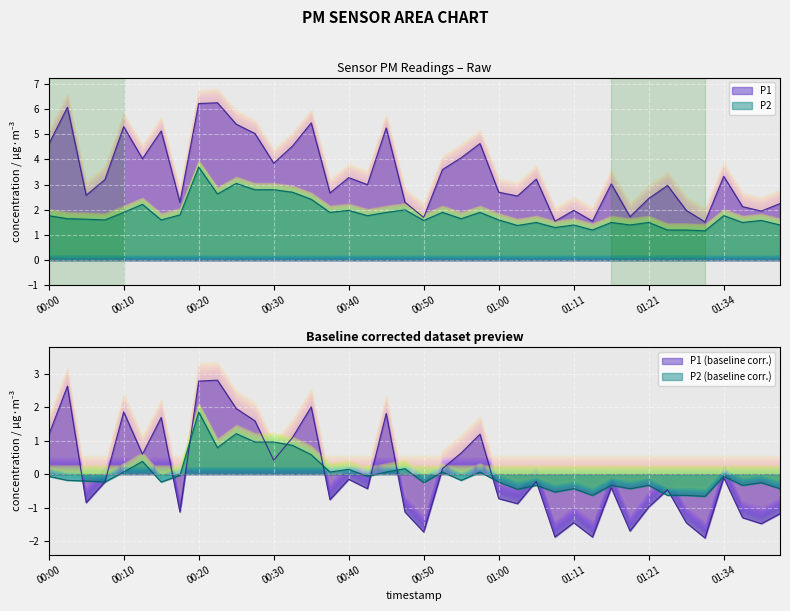

Which series changed the most between 00:25 and 01:18?

P1